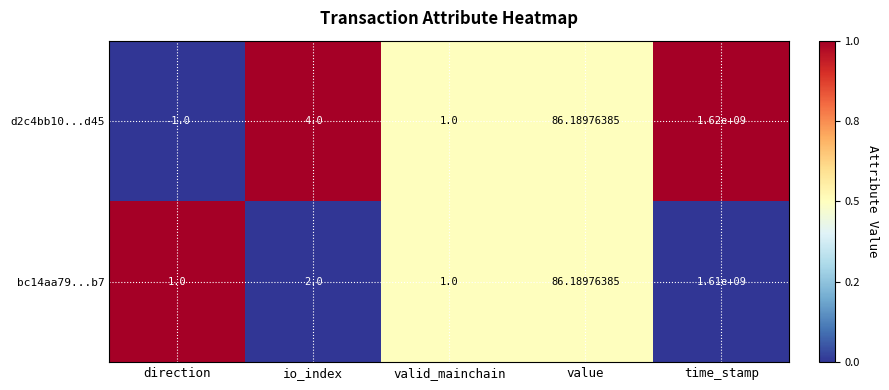

Which series has the widest spread of values?

d2c4bb10...d45